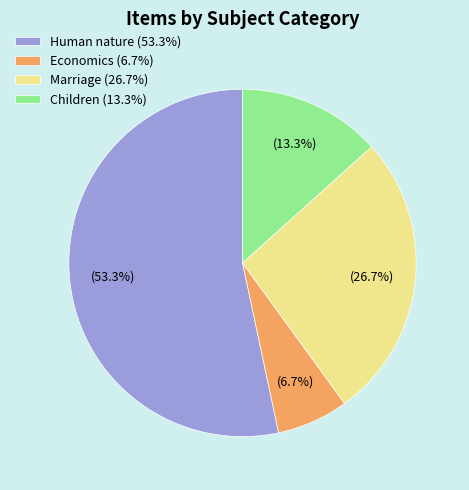

Which has a higher value, Marriage (26.7%) or Children (13.3%)?

Marriage (26.7%)